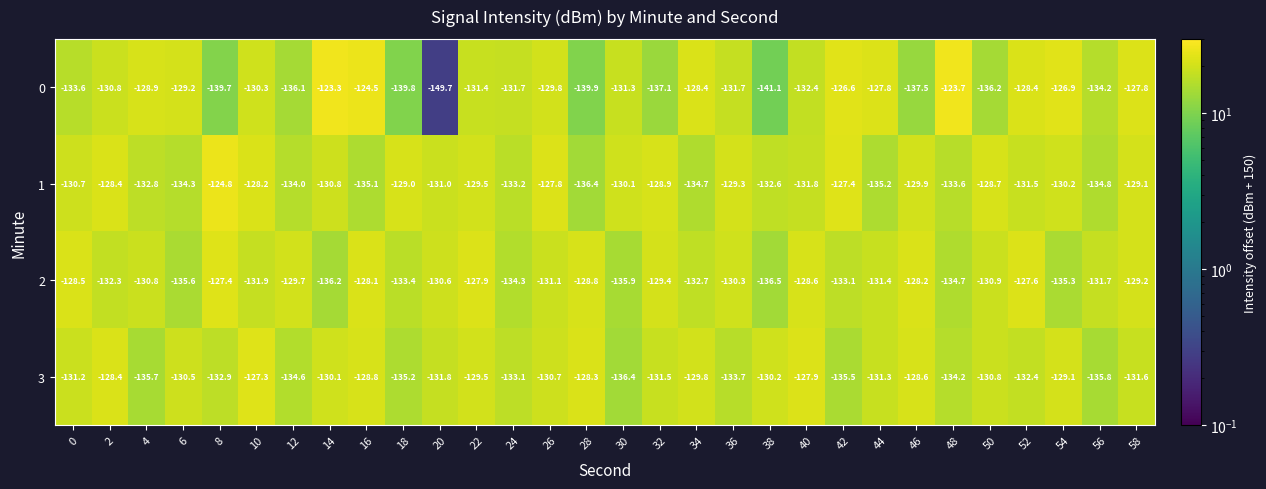

Which series changed the most between 24 and 40?

2